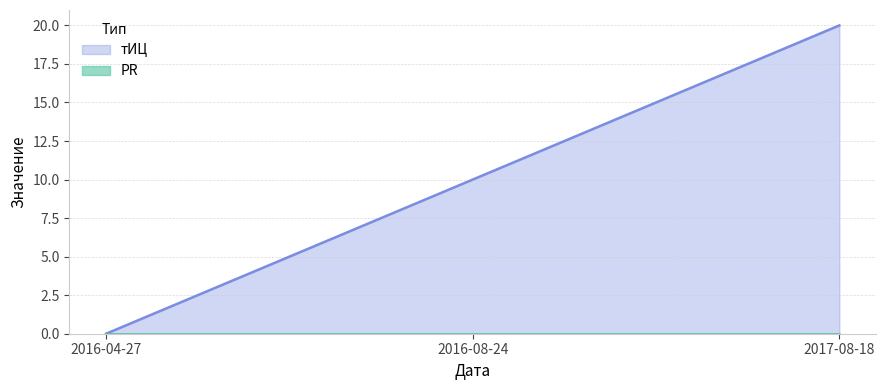

What is the change in value from 2016-04-27 to 2017-08-18?

+20